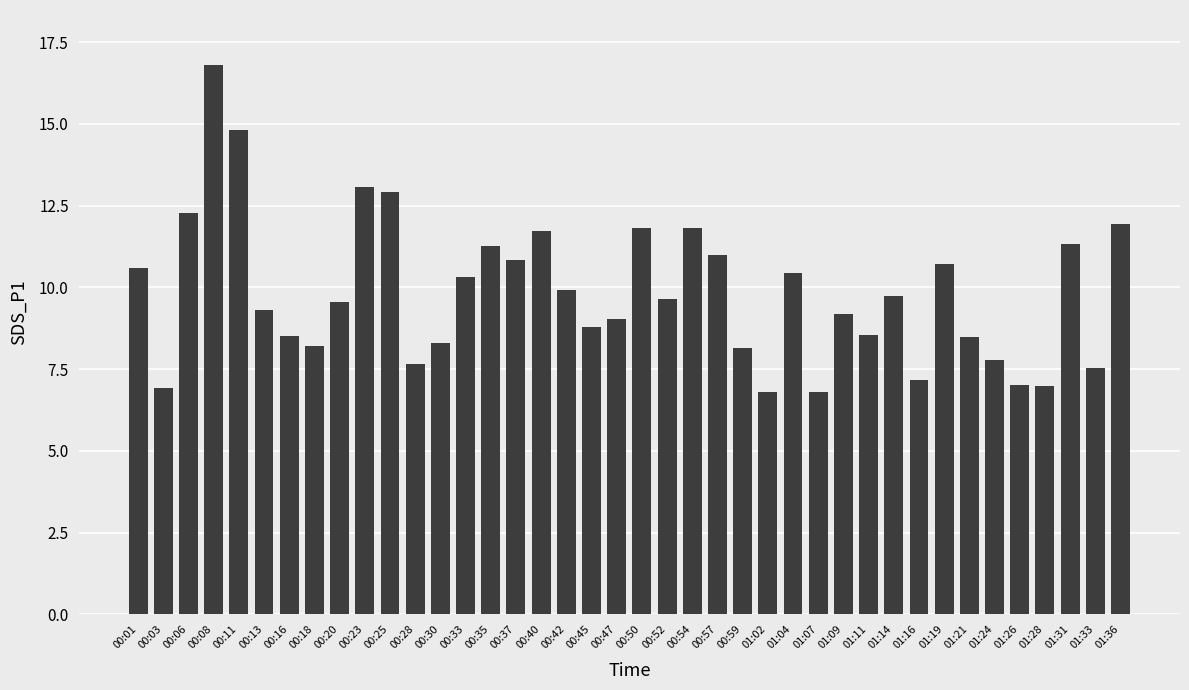

At which label does the data first exceed 9?

00:01